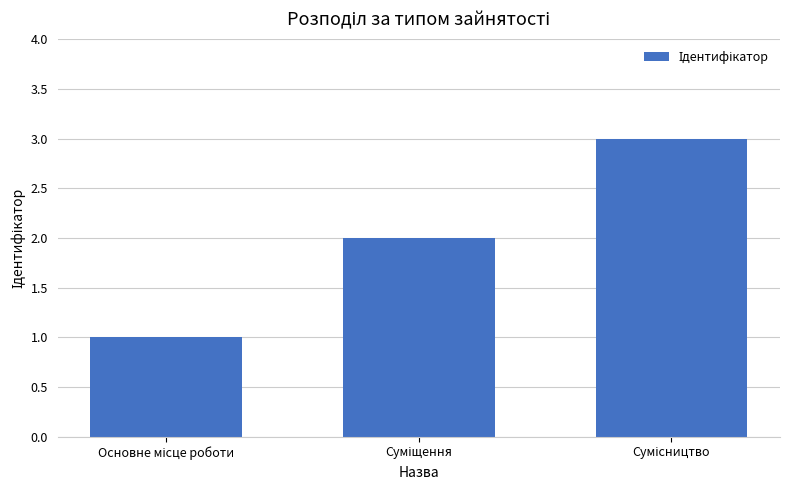

What is the maximum value shown in the chart?

3